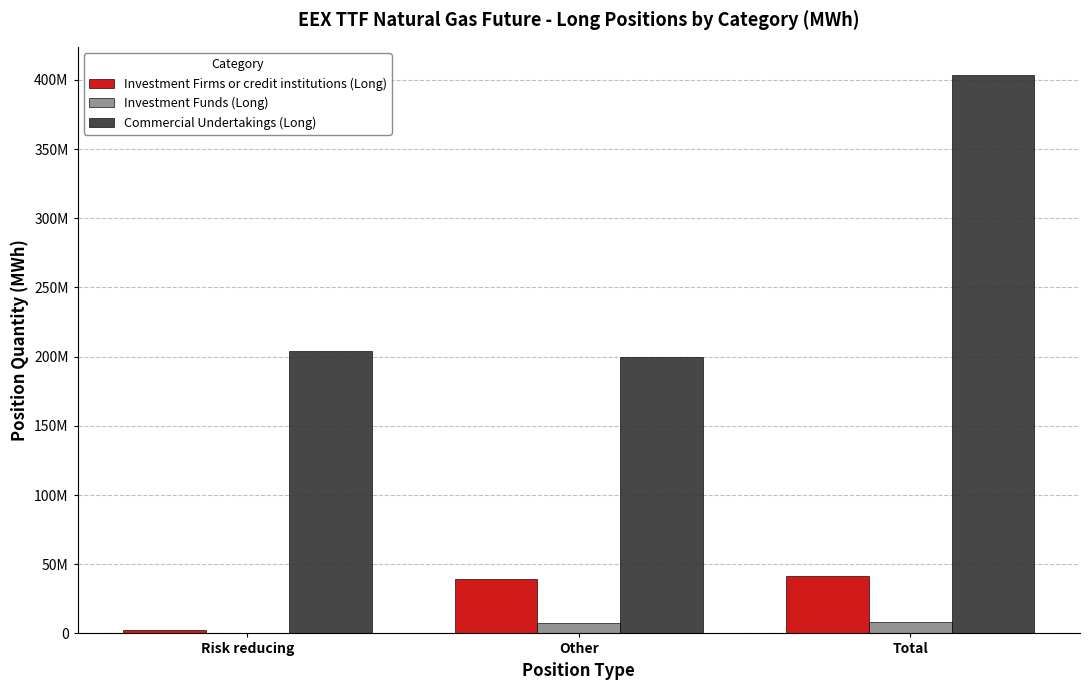

What is the maximum value for Investment Funds (Long)?

7903666